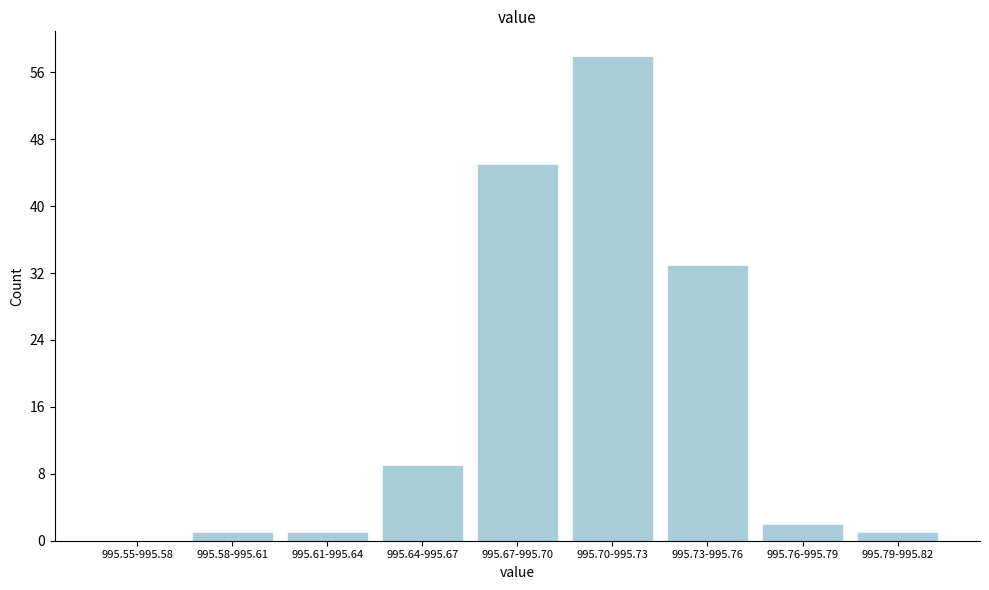

Which has a higher value, 995.67-995.70 or 995.70-995.73?

995.70-995.73